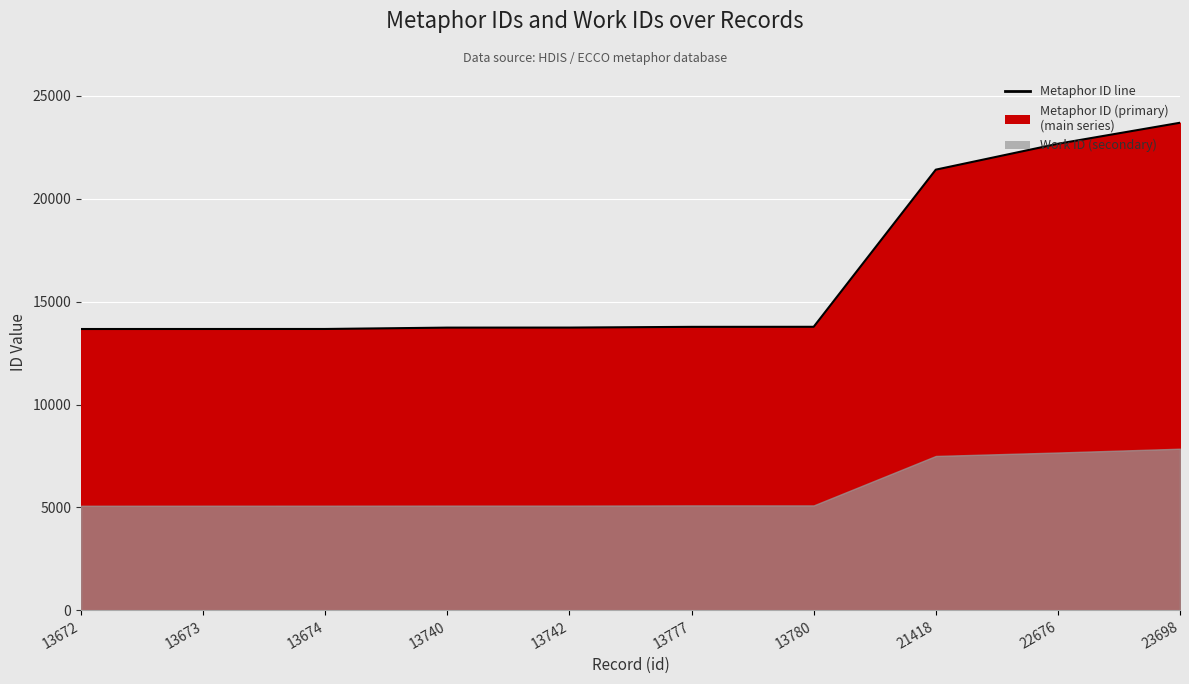

Reading right to left, extract all data points from this chart.

23698	22676	21418	13780	13777	13742	13740	13674	13673	13672